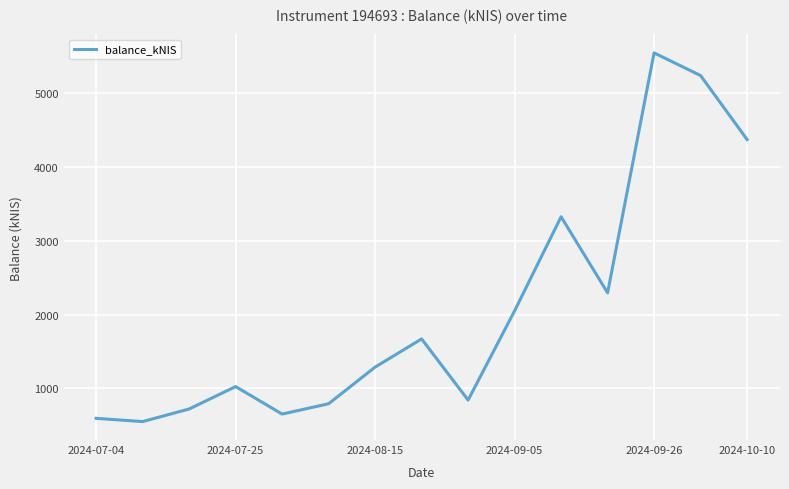

How many values are below 1288?

7